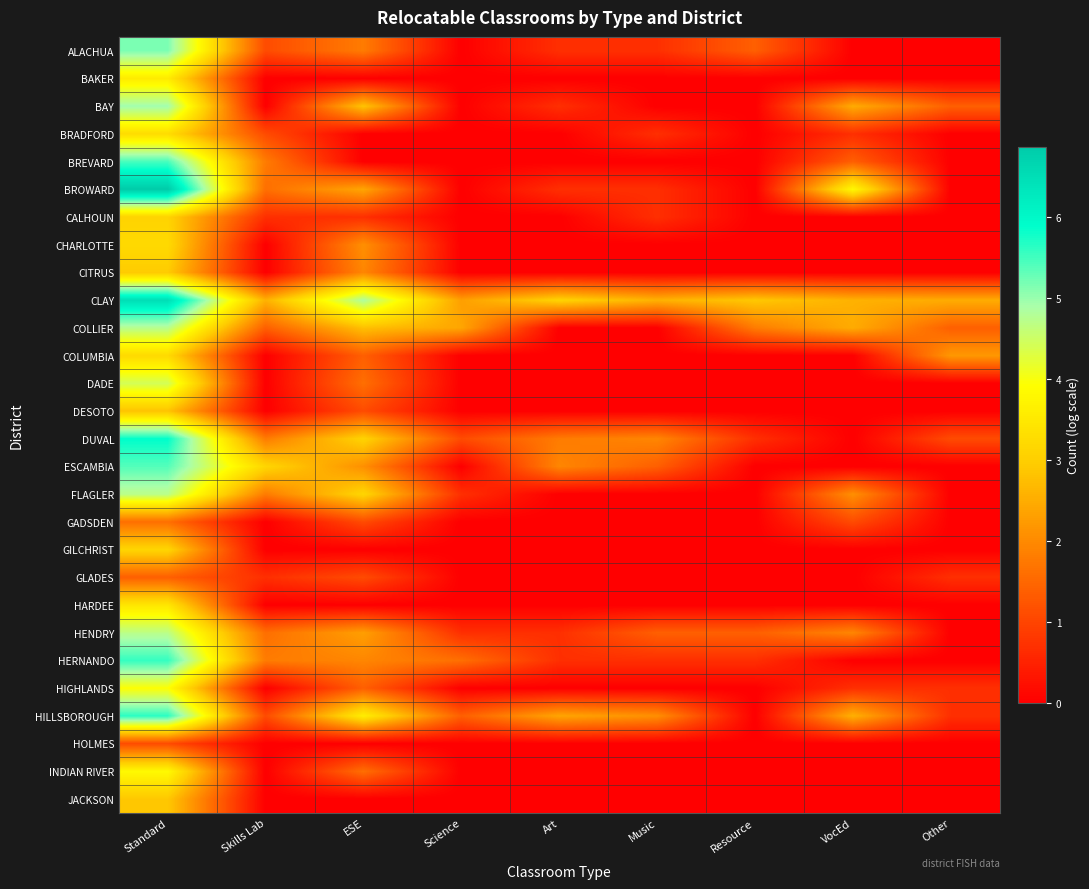

What is the spread (max minus min) of values at Other?

2.5